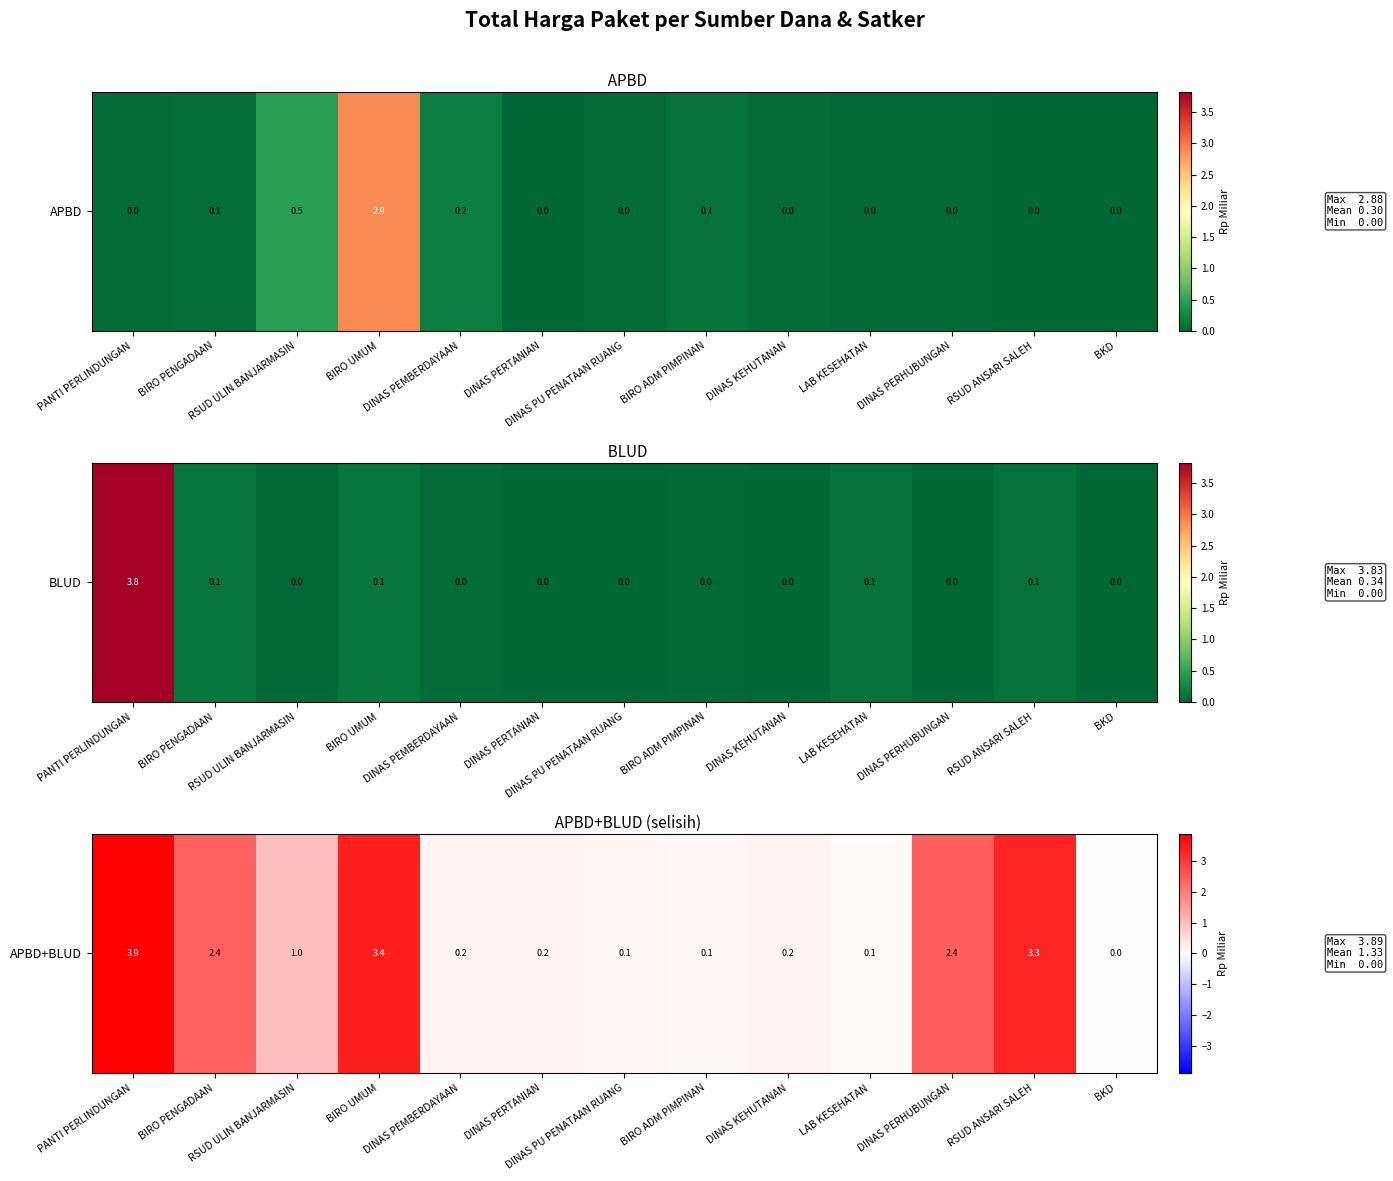

Rank the categories by value from lowest to highest.

BKD, LAB KESEHATAN, BIRO ADM PIMPINAN, DINAS PU PENATAAN RUANG, DINAS PEMBERDAYAAN, DINAS KEHUTANAN, DINAS PERTANIAN, RSUD ULIN BANJARMASIN, BIRO PENGADAAN, DINAS PERHUBUNGAN, RSUD ANSARI SALEH, BIRO UMUM, PANTI PERLINDUNGAN